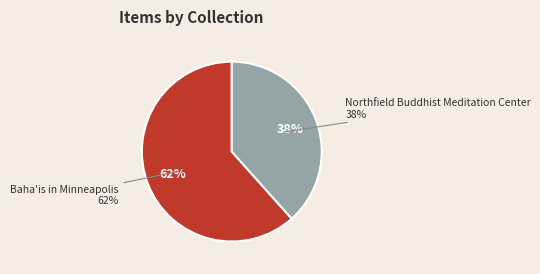

To the nearest percent, what is the average slice percentage?

50%